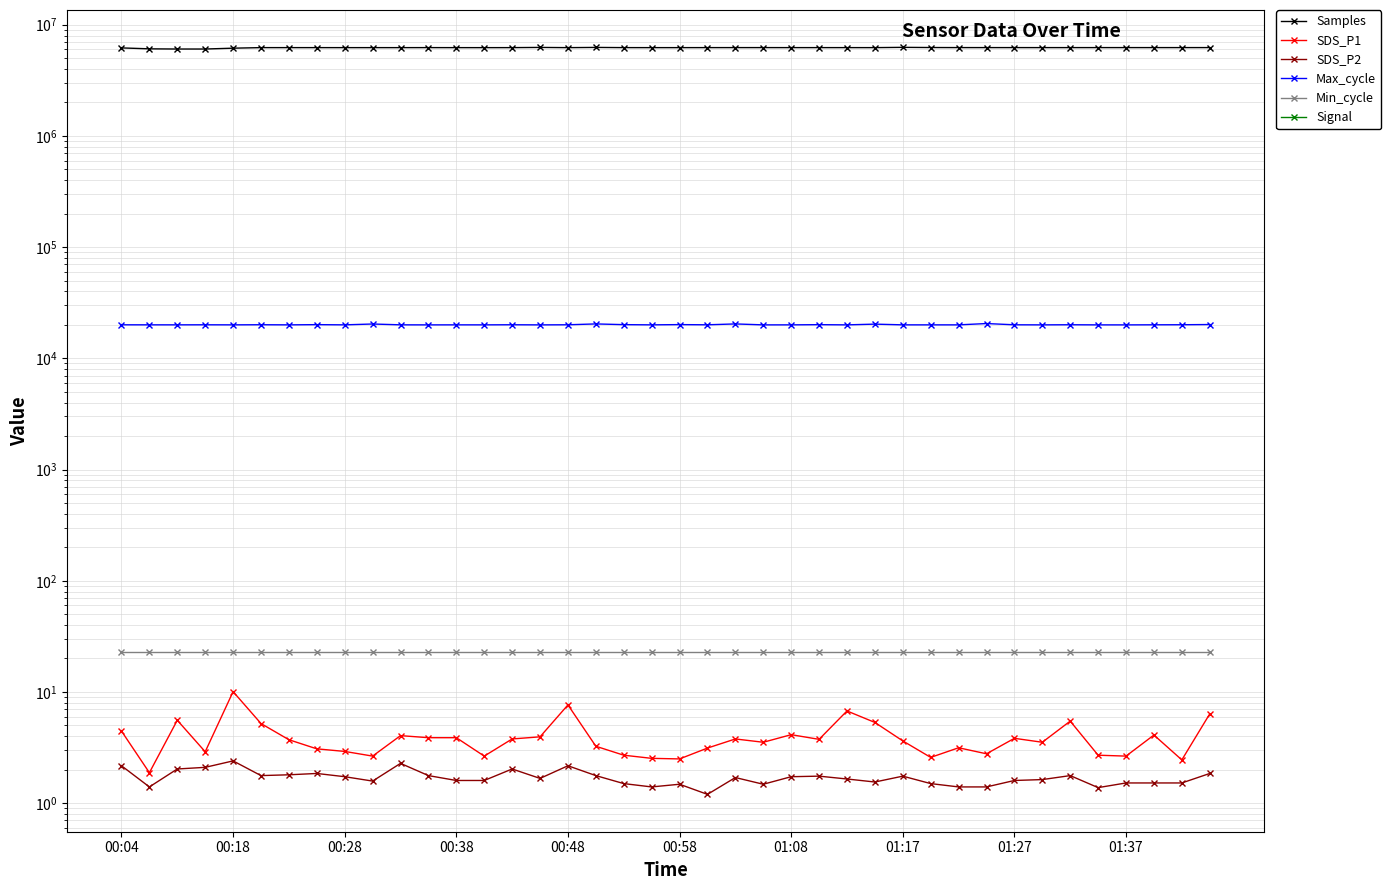

Does the chart display data point markers on the line(s)?

Yes